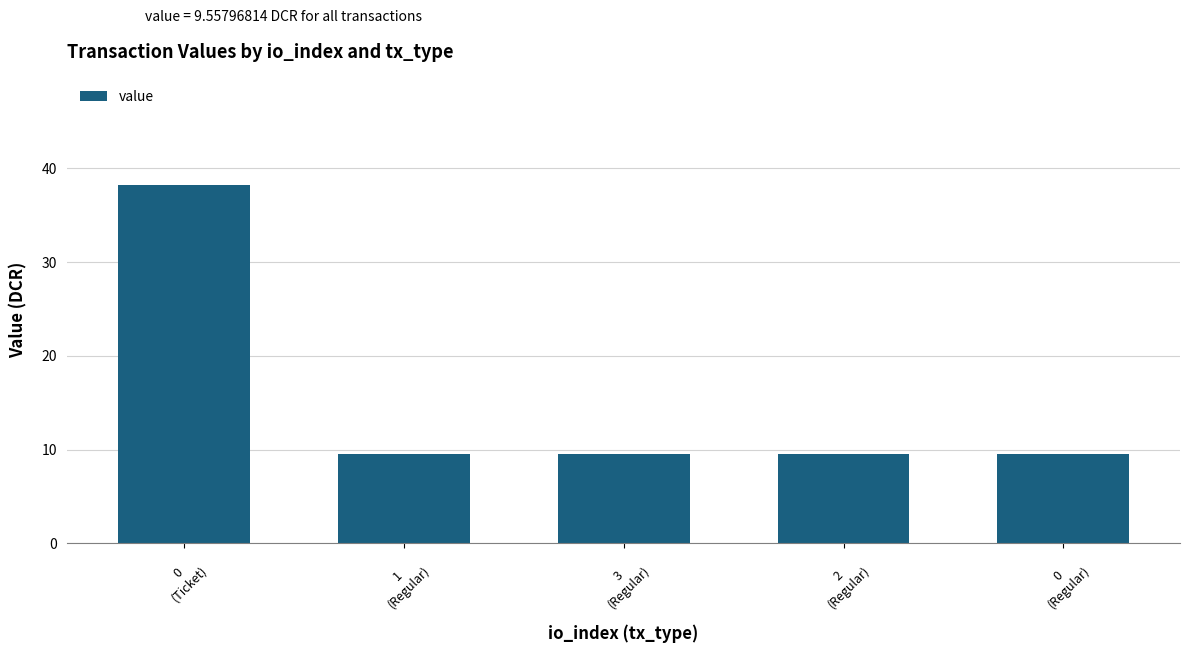

Are the bars horizontal?

No